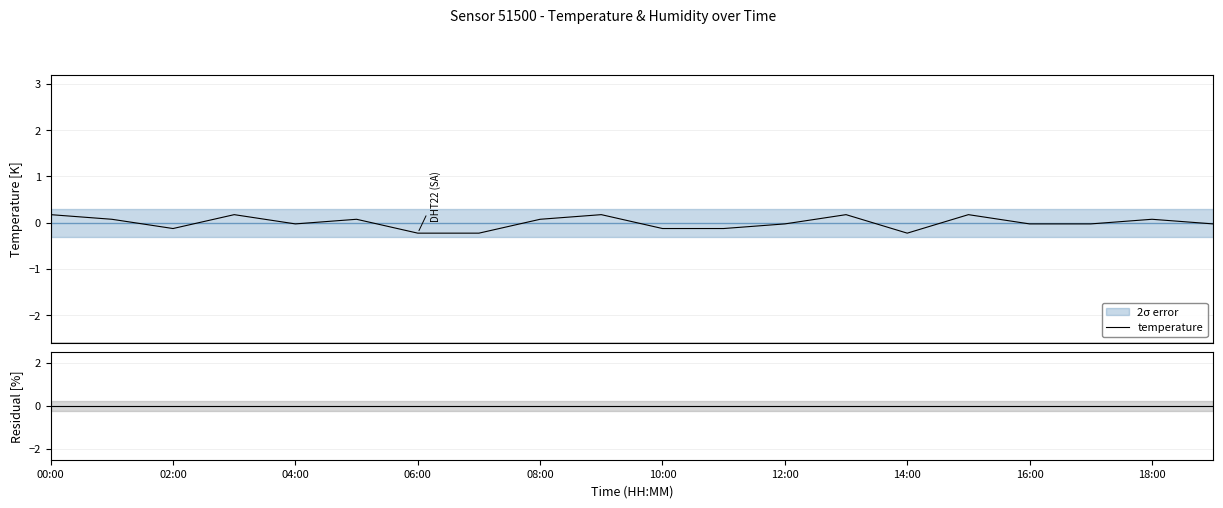

At which label does temperature reach its peak?

00:00